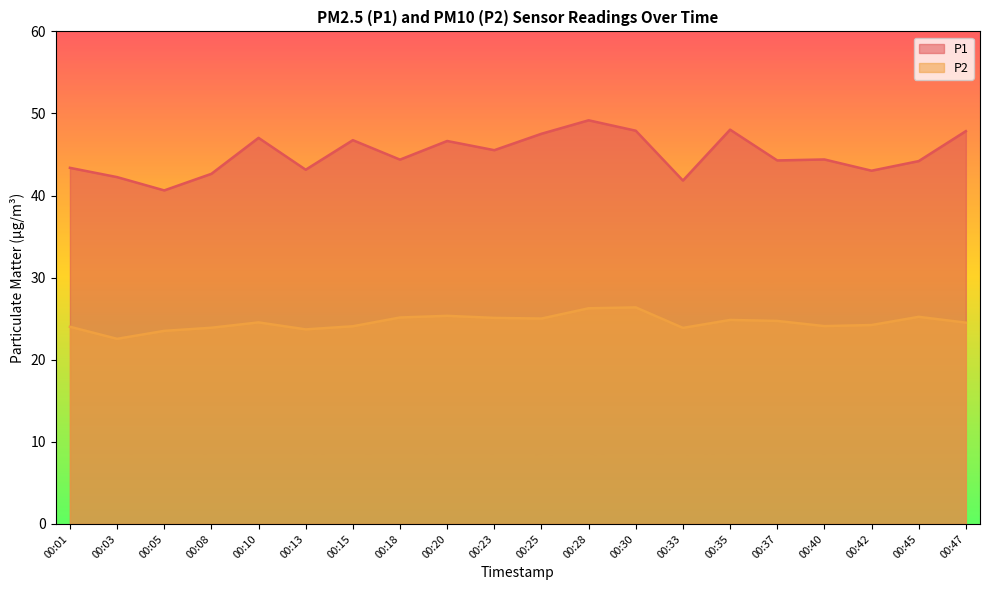

The P2 series shows 17.0 at 00:30. True or false?

False